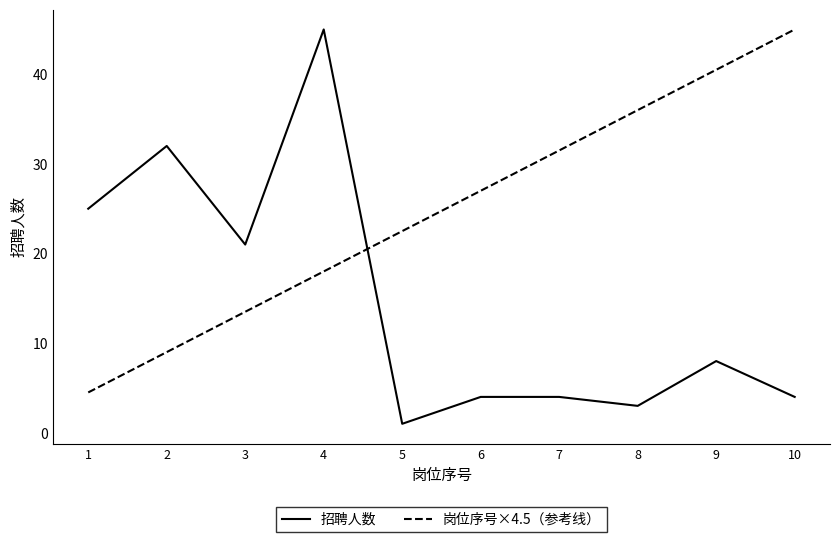

Reading left to right, list all the values displayed in this chart.

招聘人数: 1=25.0	2=32.0	3=21.0	4=45.0	5=1.0	6=4.0	7=4.0	8=3.0	9=8.0	10=4.0
岗位序号×4.5（参考线）: 1=4.5	2=9.0	3=13.5	4=18.0	5=22.5	6=27.0	7=31.5	8=36.0	9=40.5	10=45.0